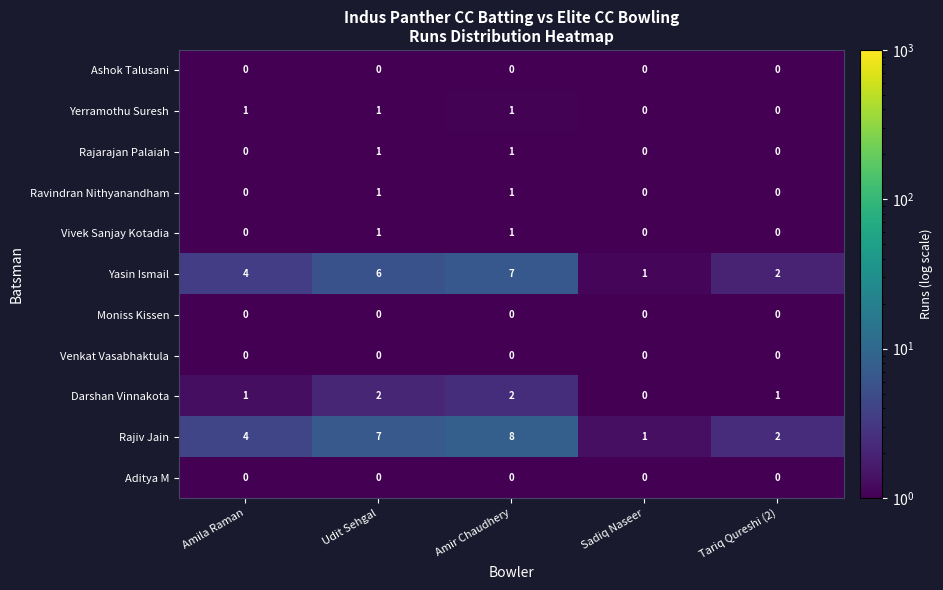

What is the difference between the second highest and second lowest values in the Rajiv Jain series?

5